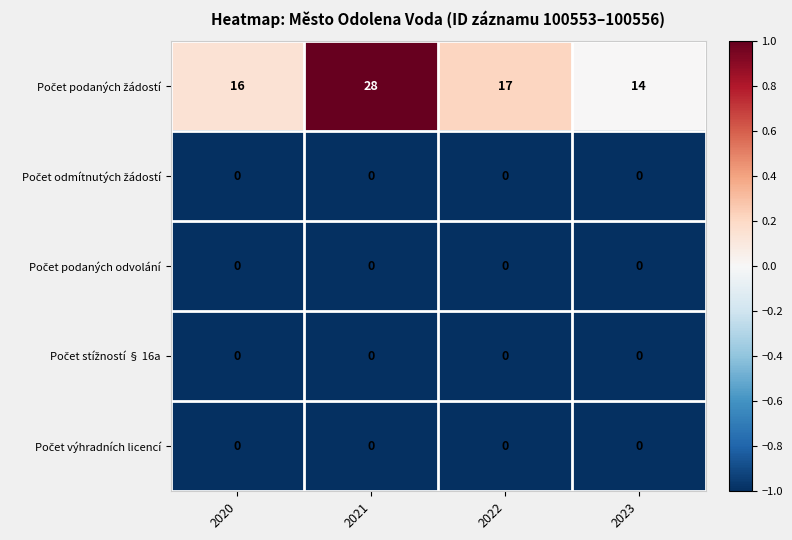

Which category has the highest value across all series?

2021